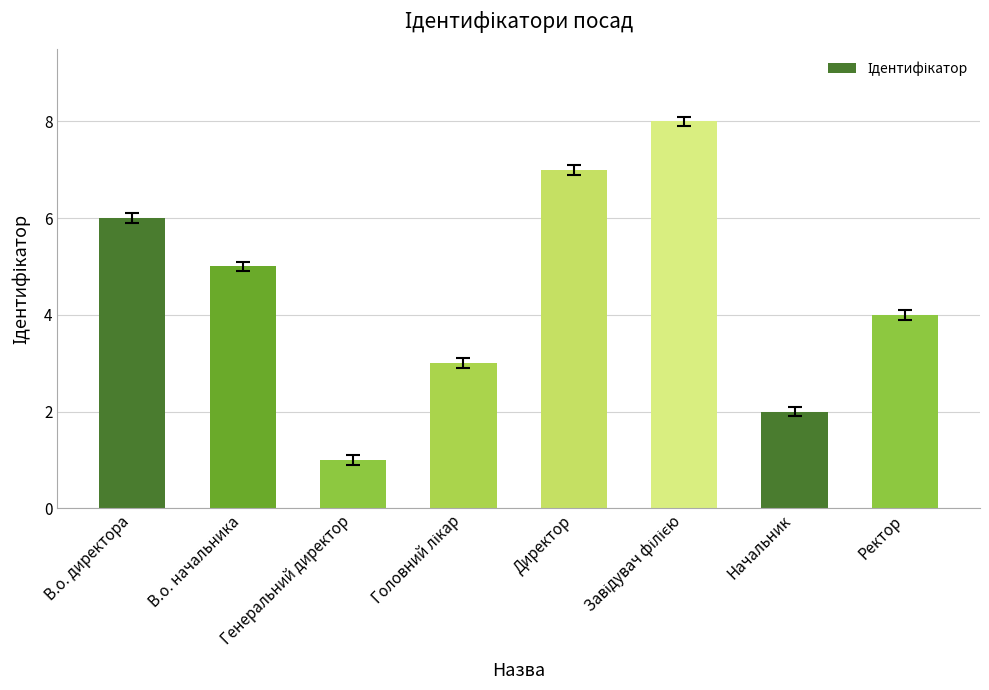

At which category does the chart reach its minimum across all series?

Генеральний директор